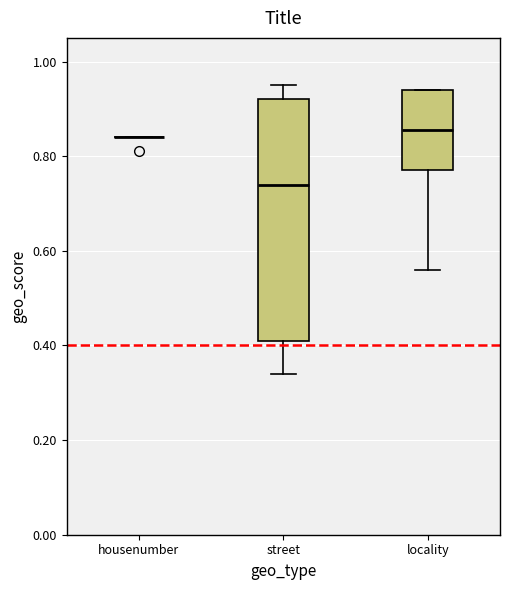

Reading left to right, read every box against the y-axis: the position of its median line, the range the box covers, and the ends of its whiskers. The values are not printed on the chart, so give them approximately, as read against the axis.

housenumber: box collapsed to a line at 0.84, whiskers 0.84 to 0.84
street: median 0.74, box 0.42 to 0.92, whiskers 0.34 to 0.96
locality: median 0.86, box 0.78 to 0.94, whiskers 0.56 to 0.94